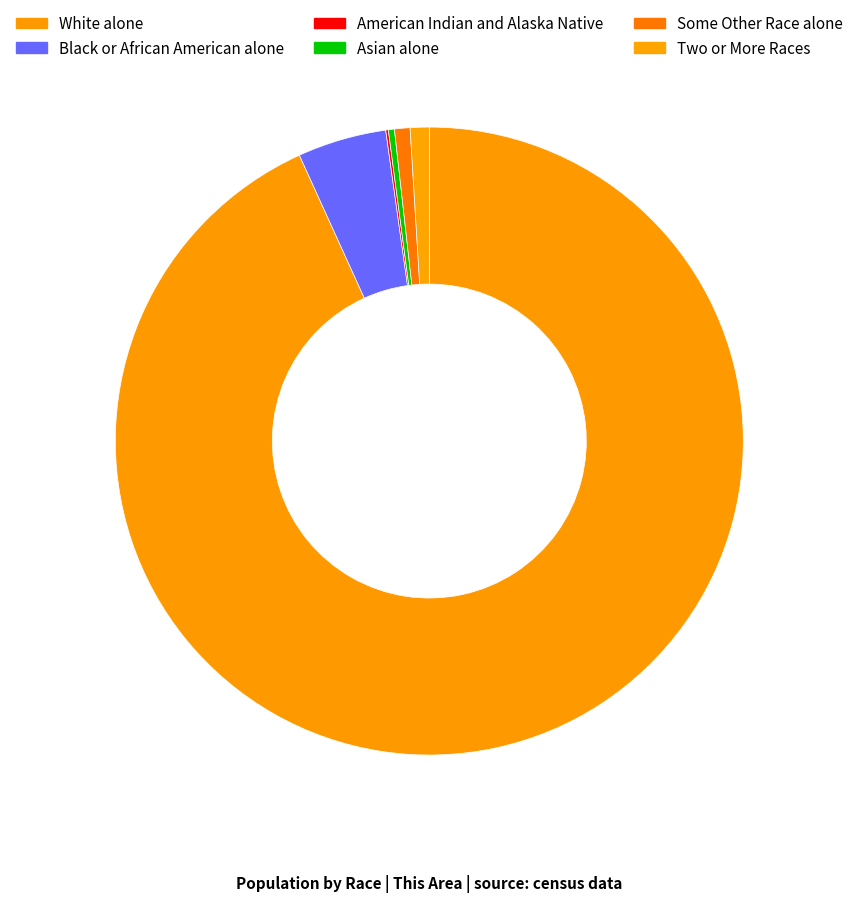

Does White alone represent more than half of the total?

Yes